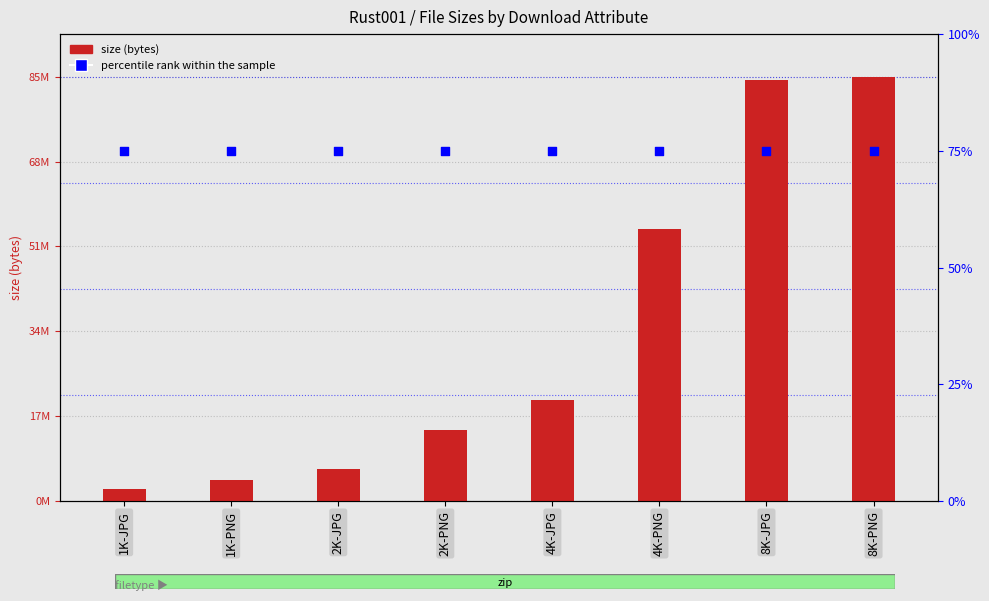

Which series has the largest Y range (max minus min)?

size